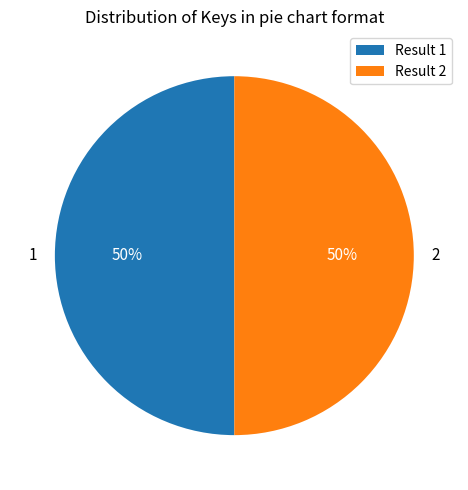

Combined, do 1 and 2 account for over 50%?

Yes